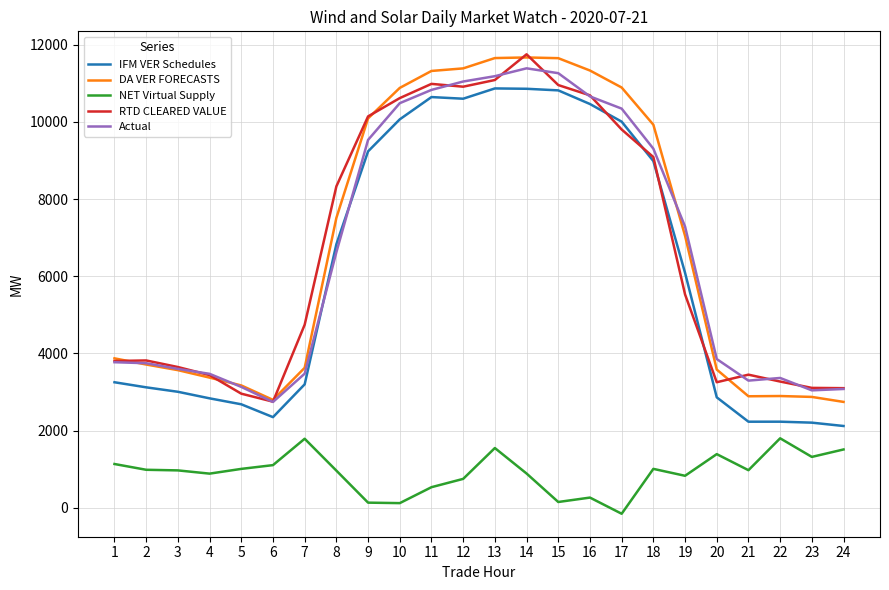

Does the chart have visible grid lines?

Yes